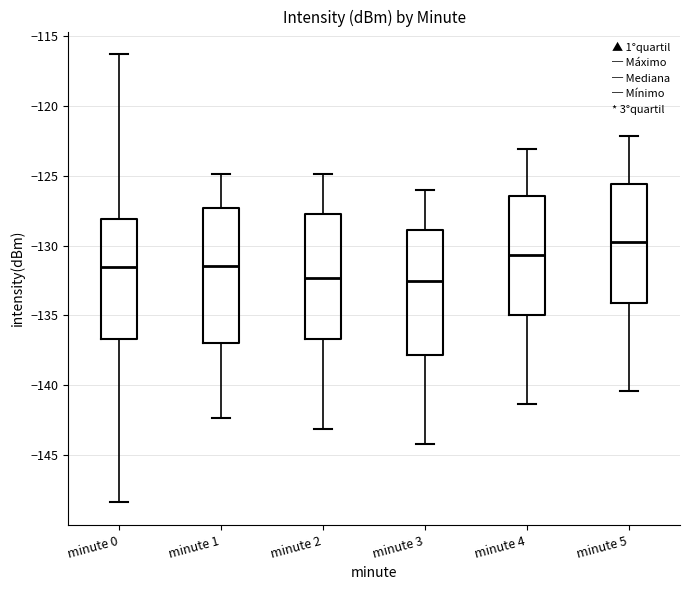

Reading left to right, transcribe this box plot: for each box, give where its median line is, the range the box spans, and where its two whiskers end, as read against the y-axis. The values are not printed on the chart, so give them approximately, as read against the axis.

minute 0: median -131.5, box -136.5 to -128.0, whiskers -148.5 to -116.5
minute 1: median -131.5, box -137.0 to -127.5, whiskers -142.5 to -125.0
minute 2: median -132.5, box -136.5 to -128.0, whiskers -143.0 to -125.0
minute 3: median -132.5, box -138.0 to -129.0, whiskers -144.0 to -126.0
minute 4: median -130.5, box -135.0 to -126.5, whiskers -141.5 to -123.0
minute 5: median -129.5, box -134.0 to -125.5, whiskers -140.5 to -122.0